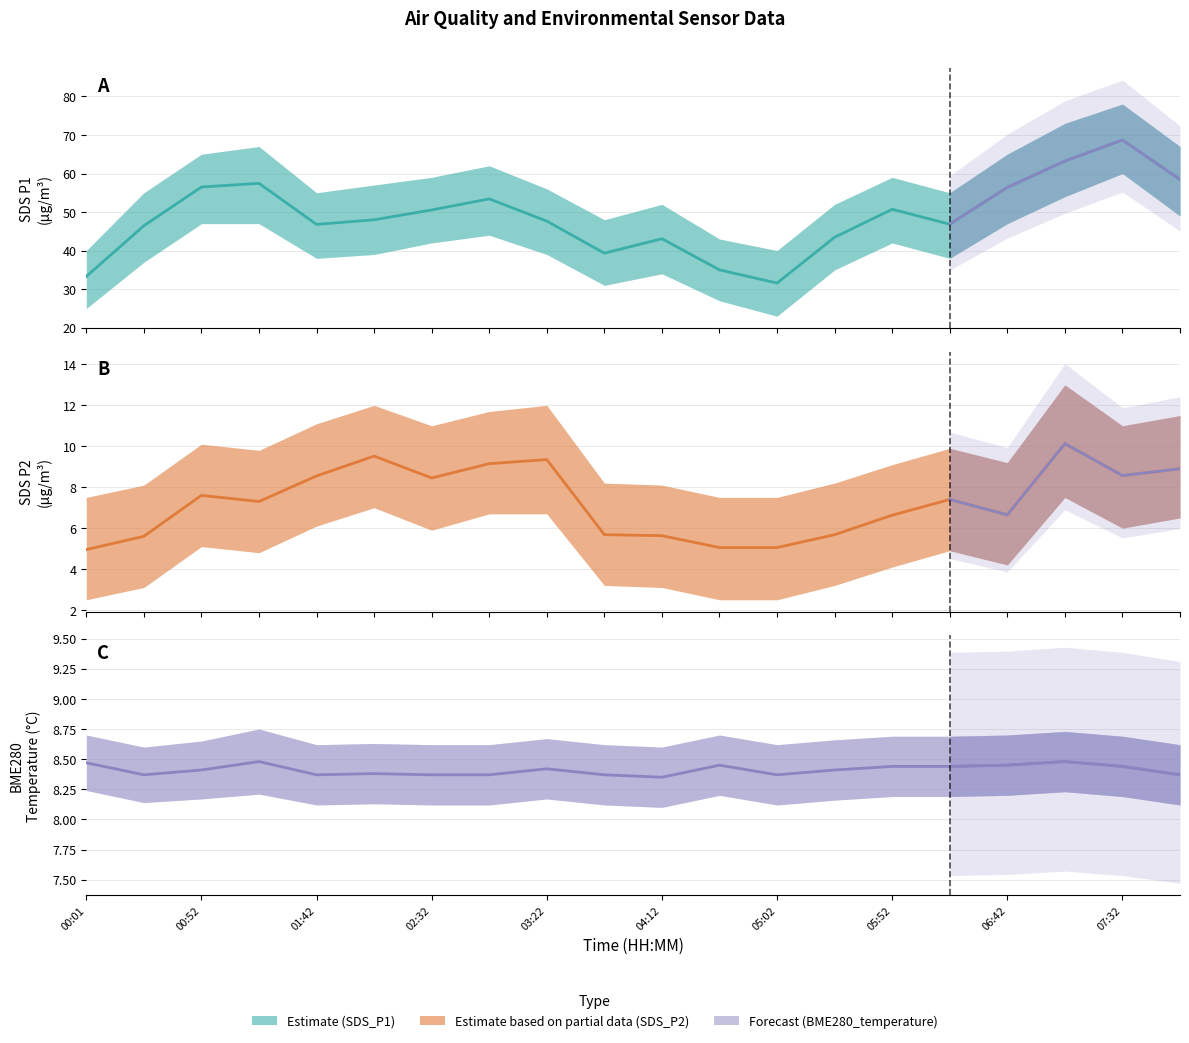

What is the label of the 18th point from the left?

07:07